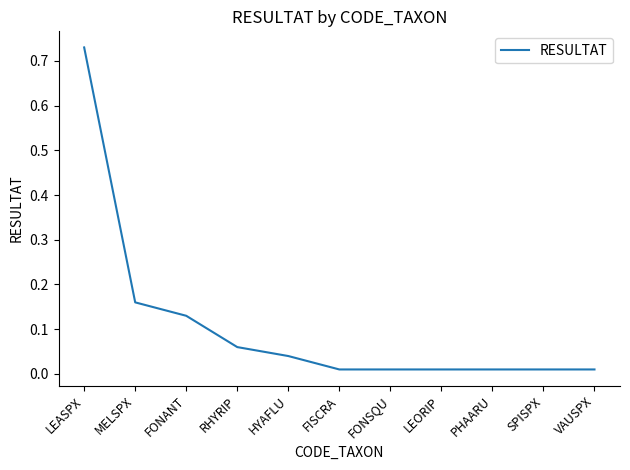

What position from the left is LEORIP?

8